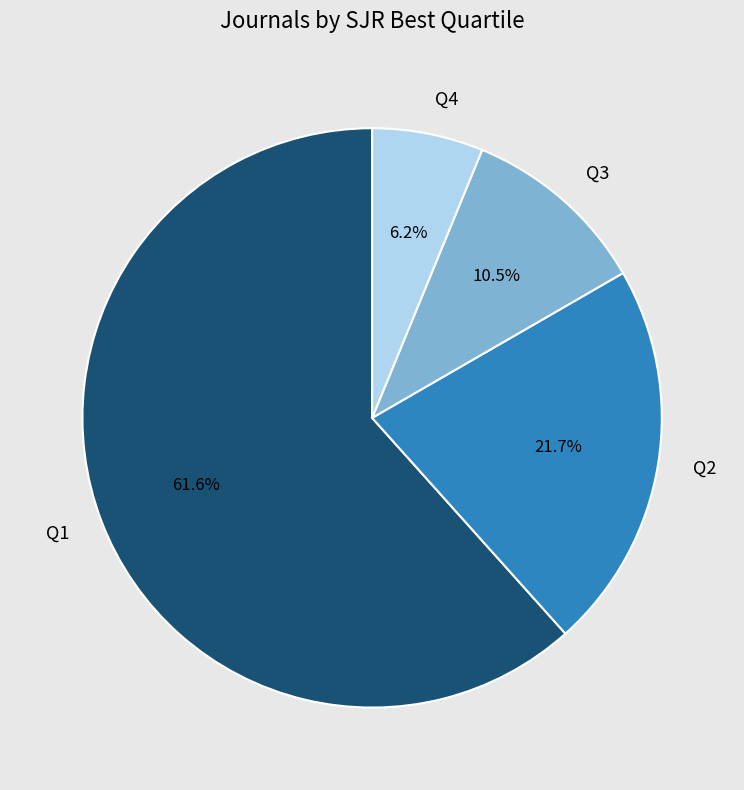

Between Q1 and Q3, which is larger?

Q1